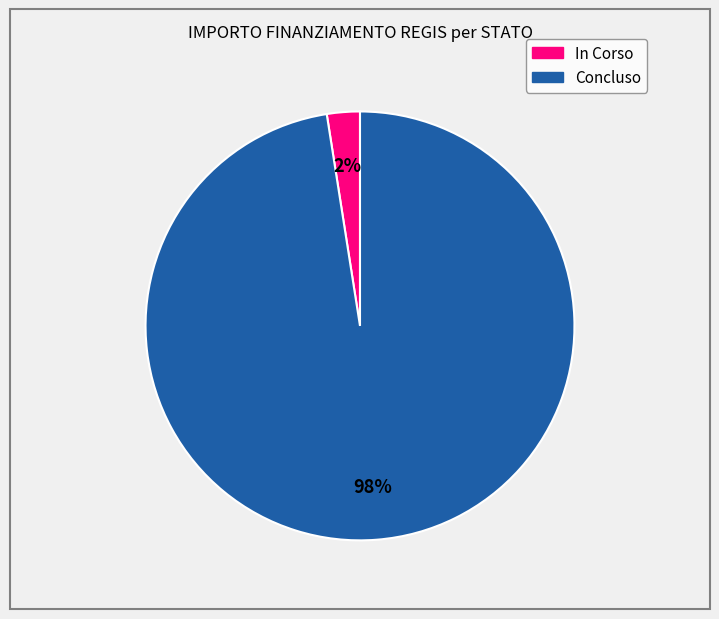

Count the number of slices in the pie.

2